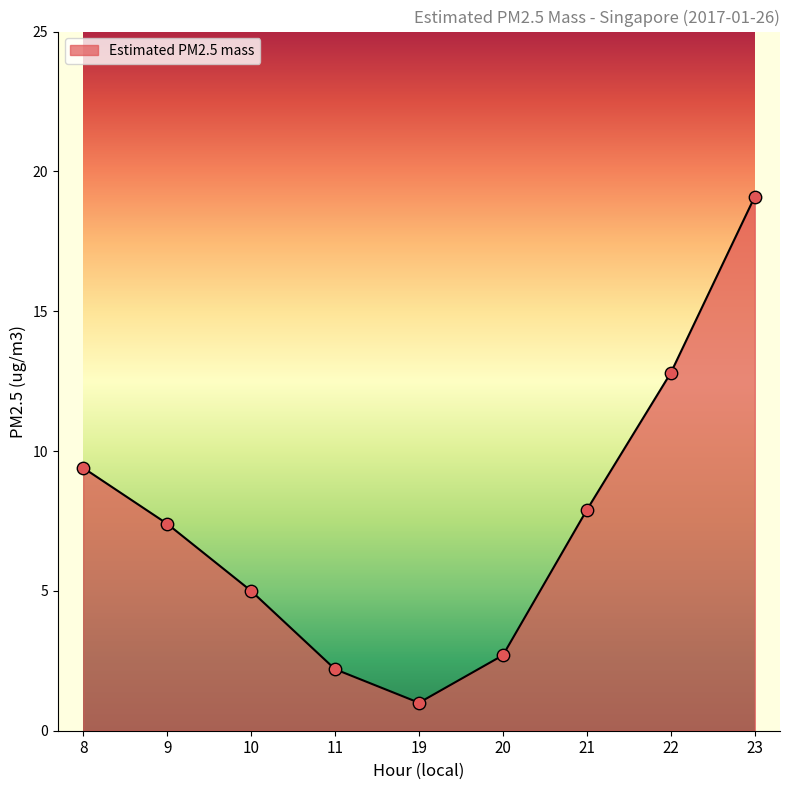

What is the change in value from 8 to 22?

+3.4